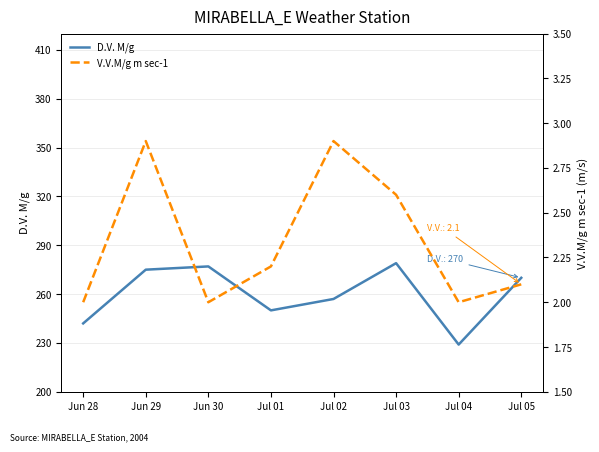

What is the average value of the D.V. M/g series?

260